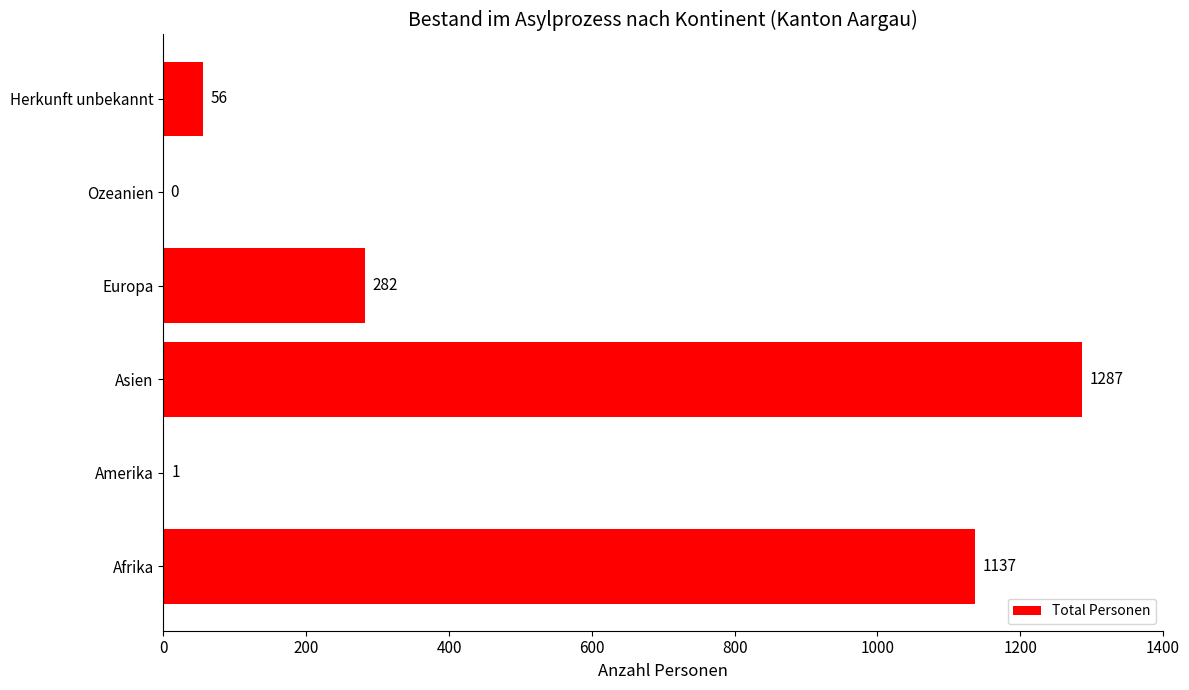

Reading bottom to top, transcribe all the data shown in this chart.

Afrika=1137	Amerika=1	Asien=1287	Europa=282	Ozeanien=0	Herkunft unbekannt=56